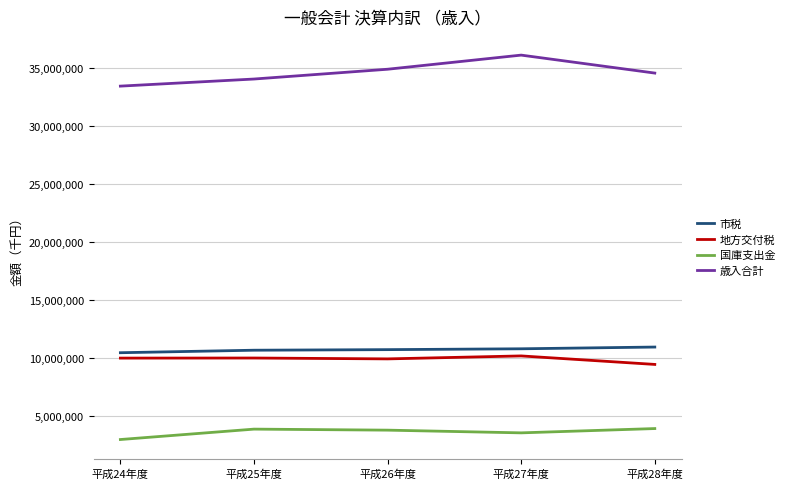

Which series has the largest range (max minus min)?

歳入合計